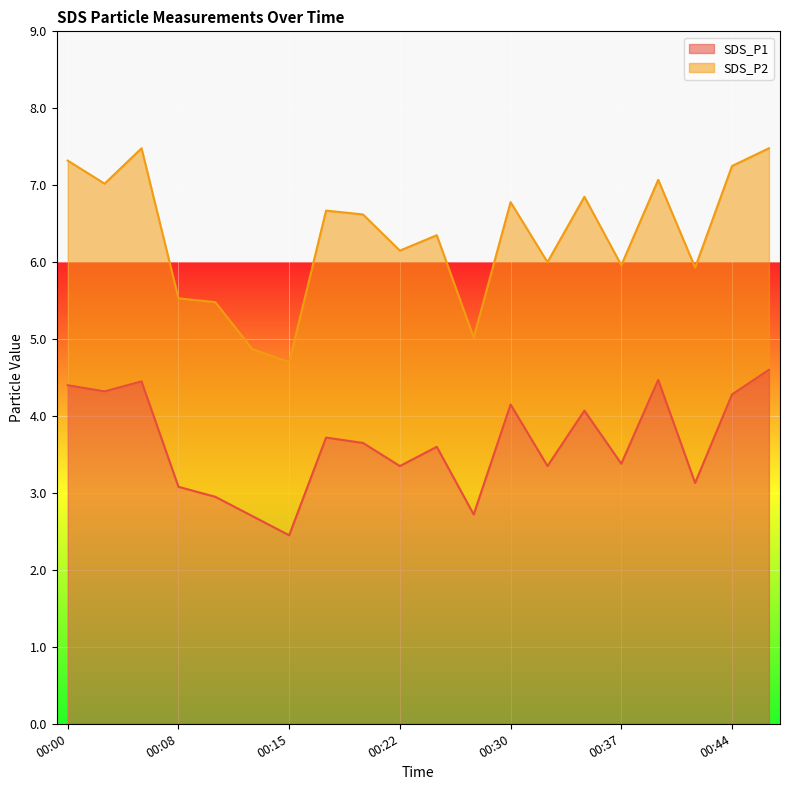

Which has a higher value, 00:08 or 00:42?

00:42